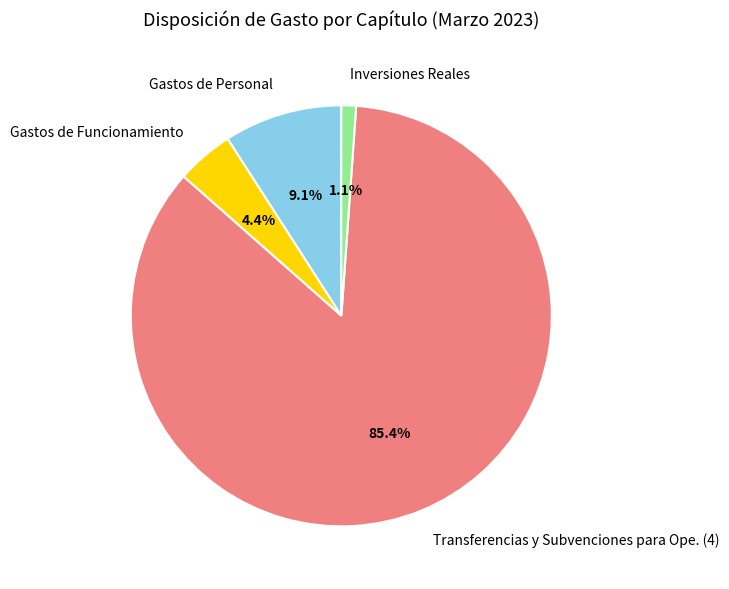

Does Inversiones Reales account for over 50% of the chart?

No